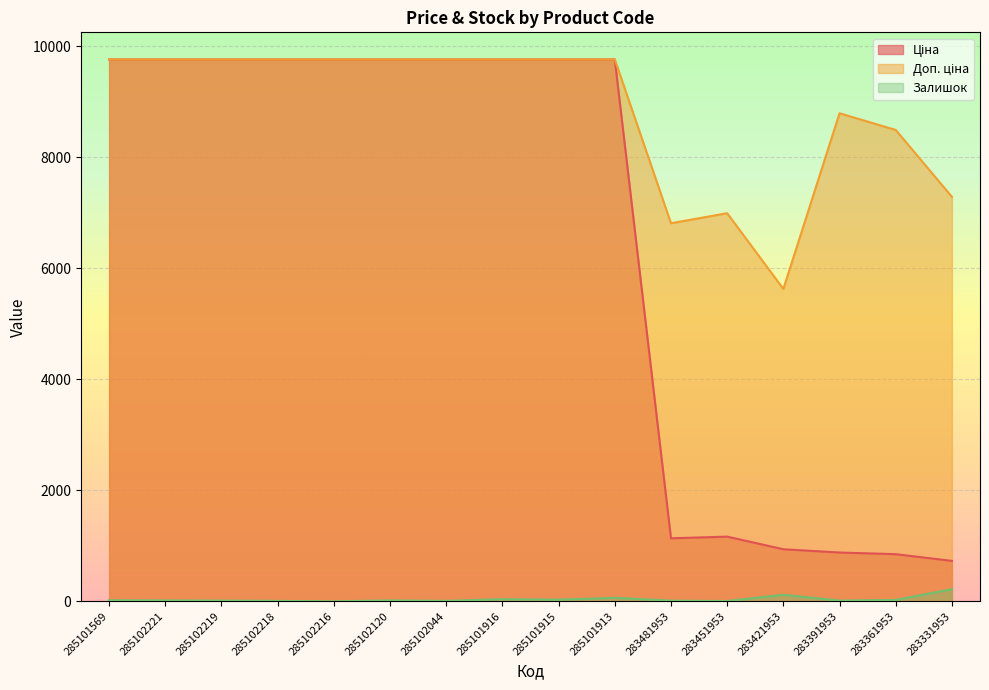

What position from the left is 283331953?

16